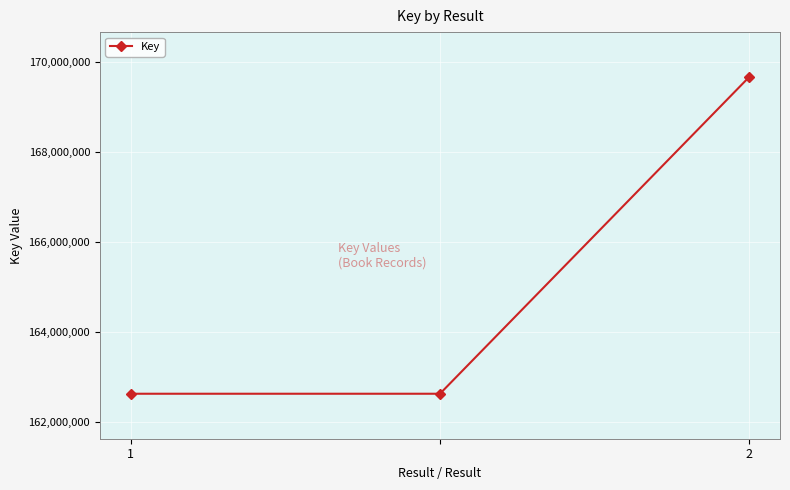

What is the sum of all values?

494899353